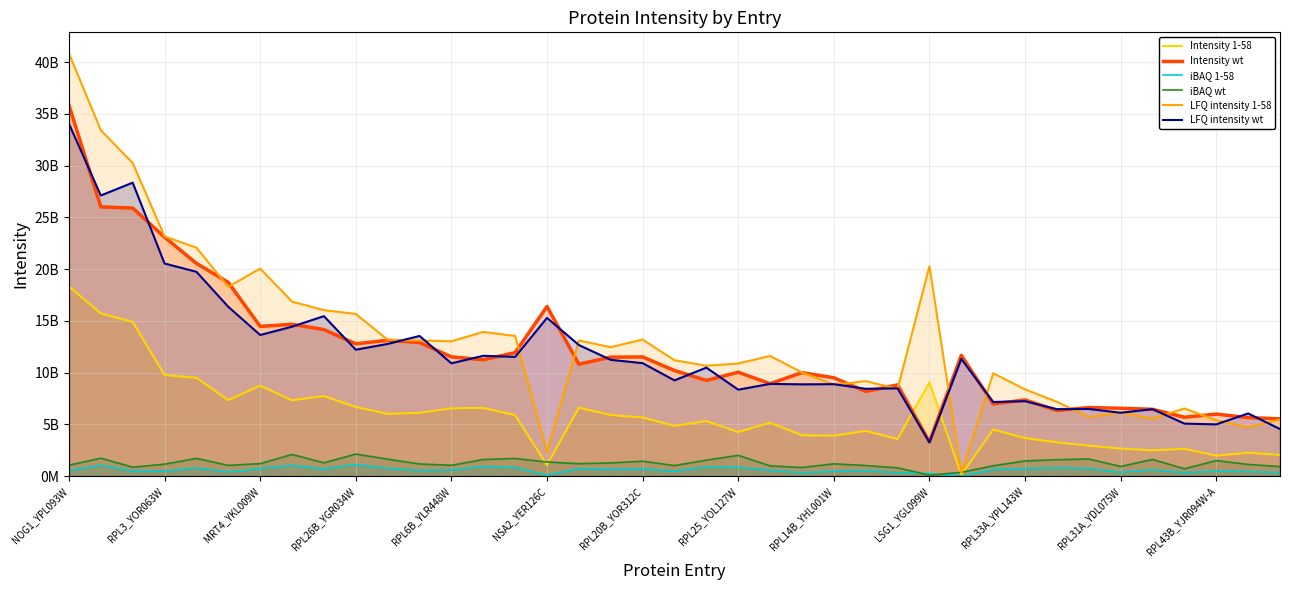

At which category is the sum across all series the highest?

NOG1_YPL093W